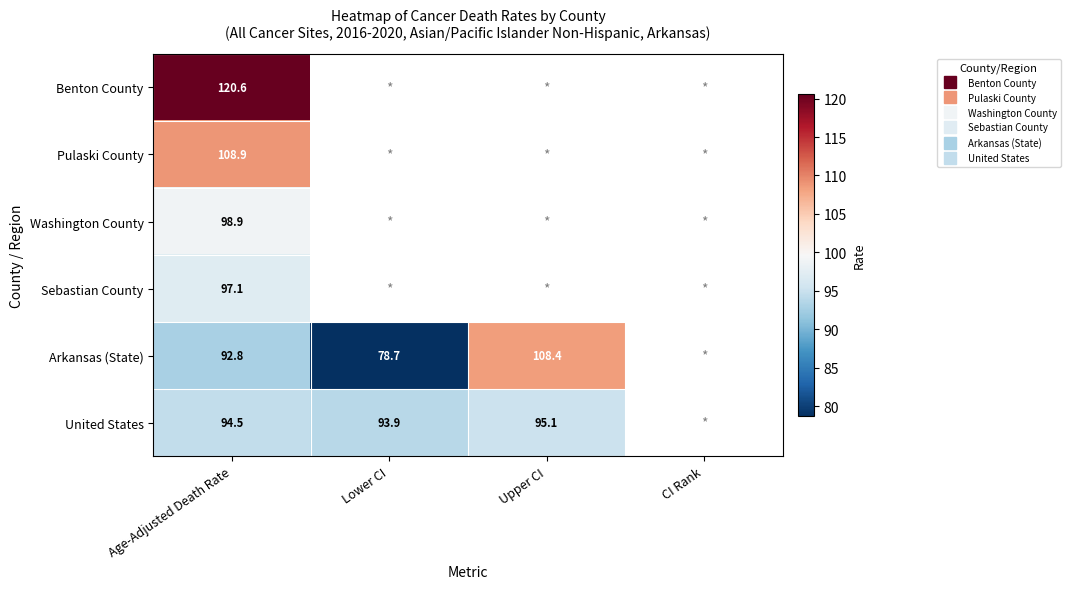

How many distinct data groups are displayed?

6